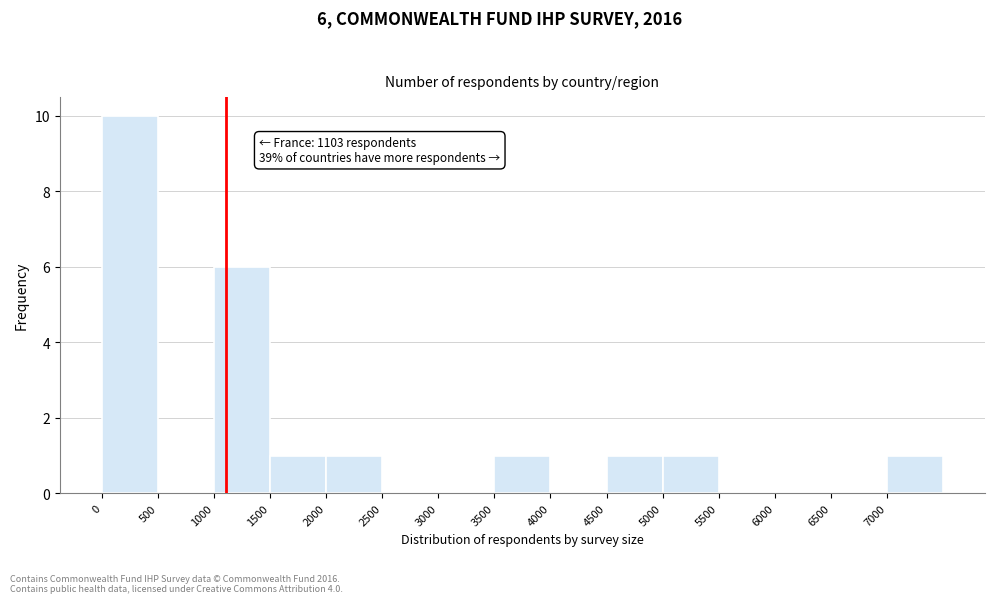

Over which range of the x-axis is the bar tallest?

0 to 500